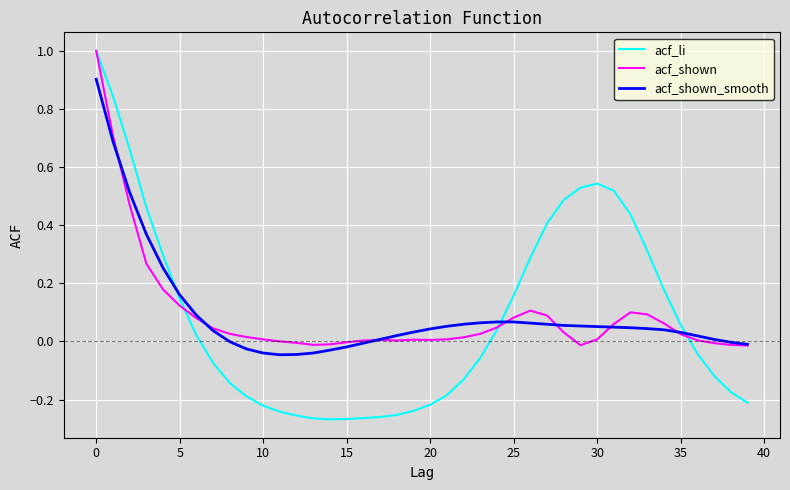

Which series has the largest range (max minus min)?

acf_li